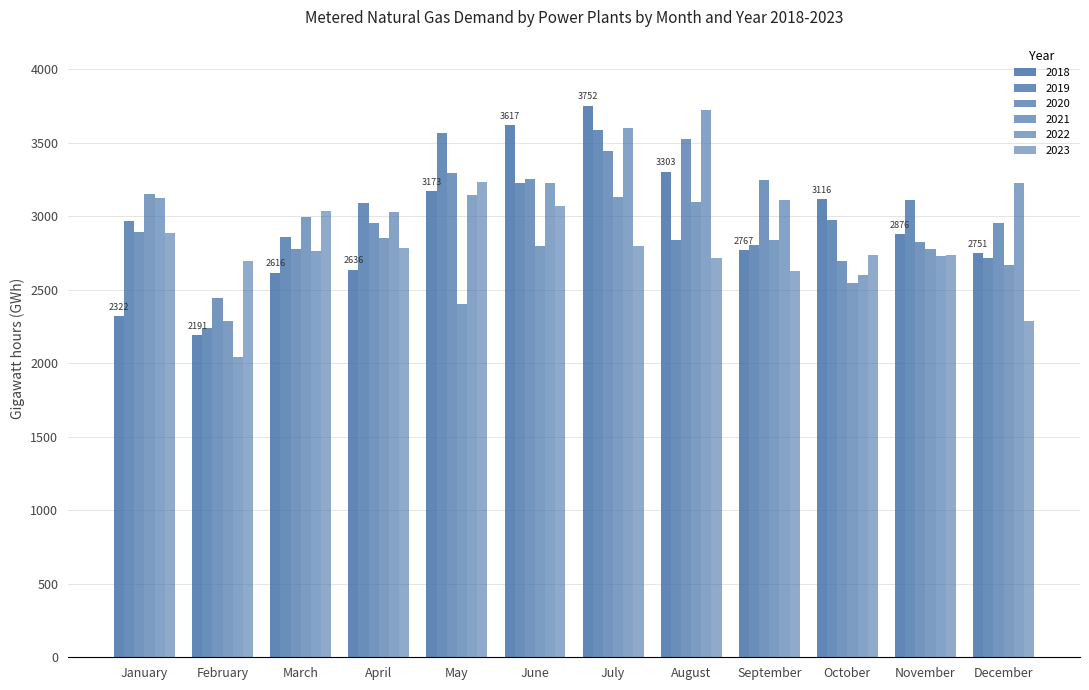

How many distinct data groups are displayed?

6